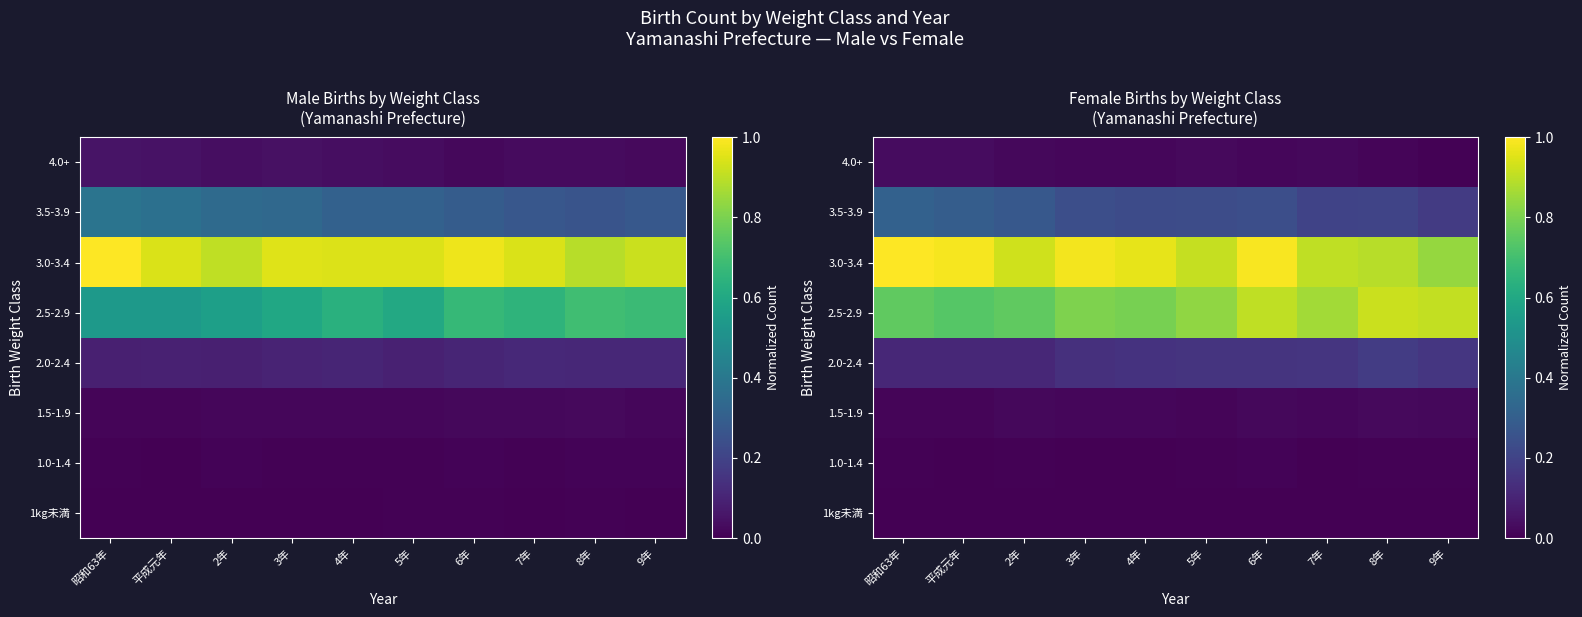

At 2年, list the series in order from largest to smallest.

3.0-3.4, 2.5-2.9, 3.5-3.9, 2.0-2.4, 1.5-1.9, 4.0+, 1.0-1.4, 1kg未満